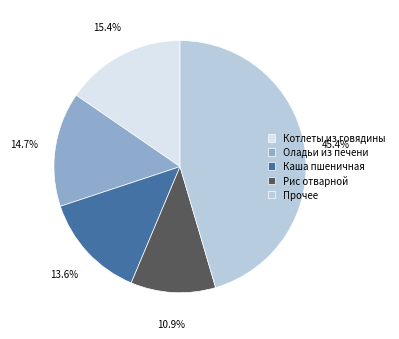

Is Котлеты из говядины the majority of the pie?

No